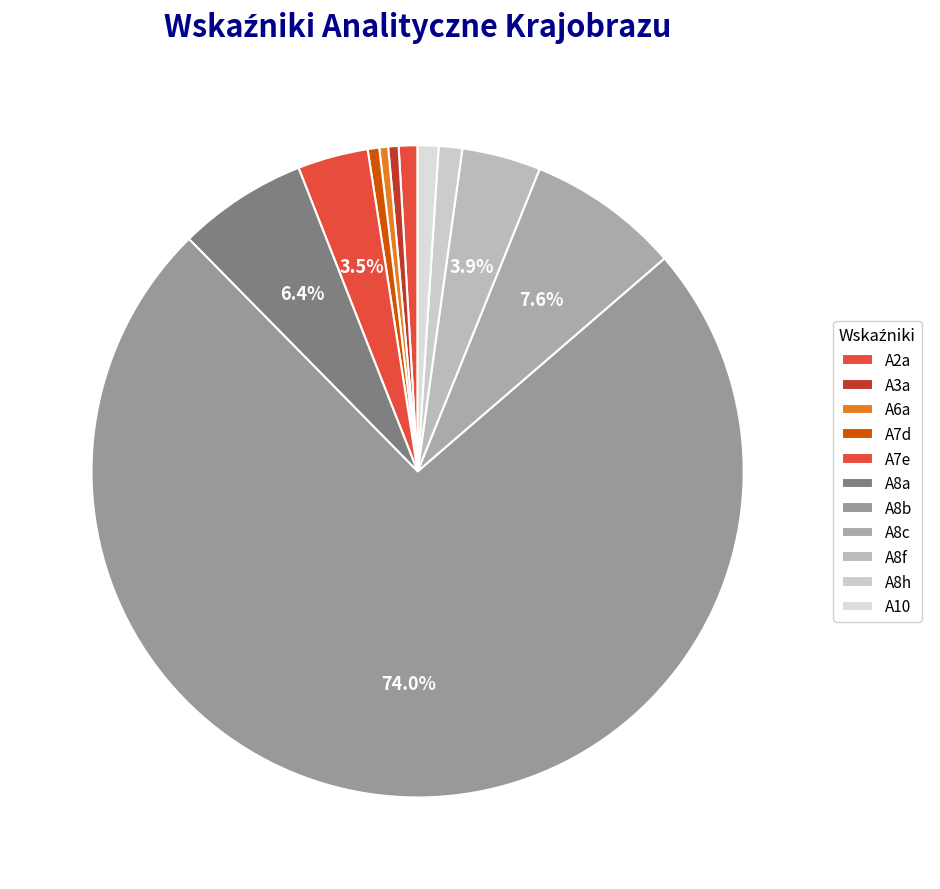

To the nearest percent, what is the difference between the largest and smallest slice percentages?

74%